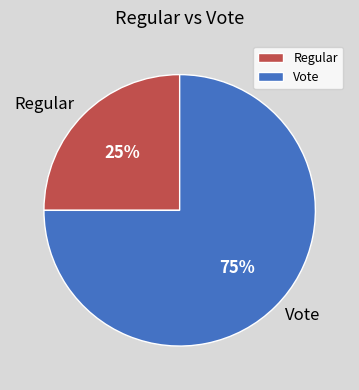

Is it true that Regular is 25% of the pie?

True